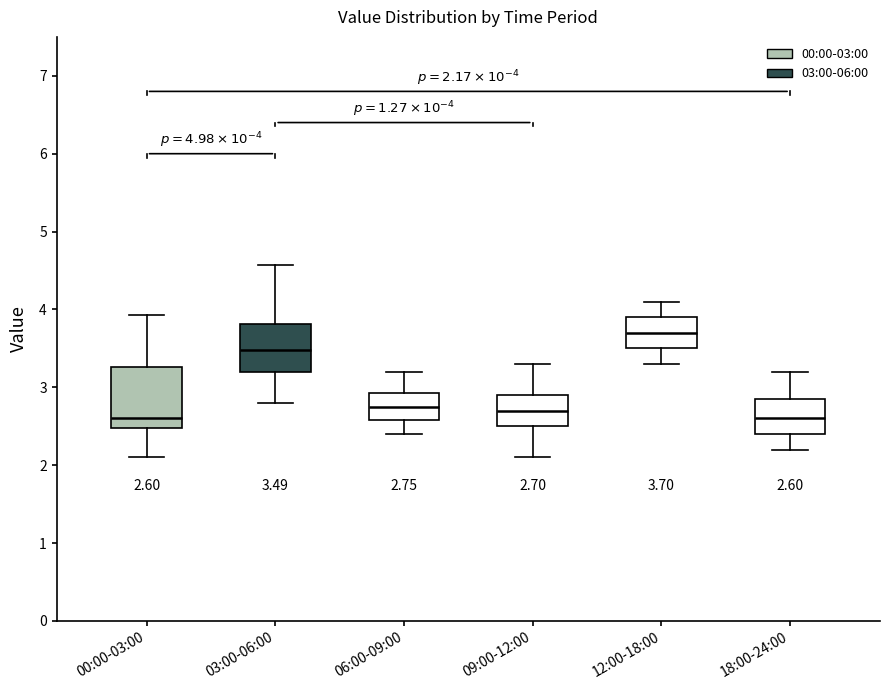

Which box is the tallest, from its lower edge to its upper edge?

00:00-03:00